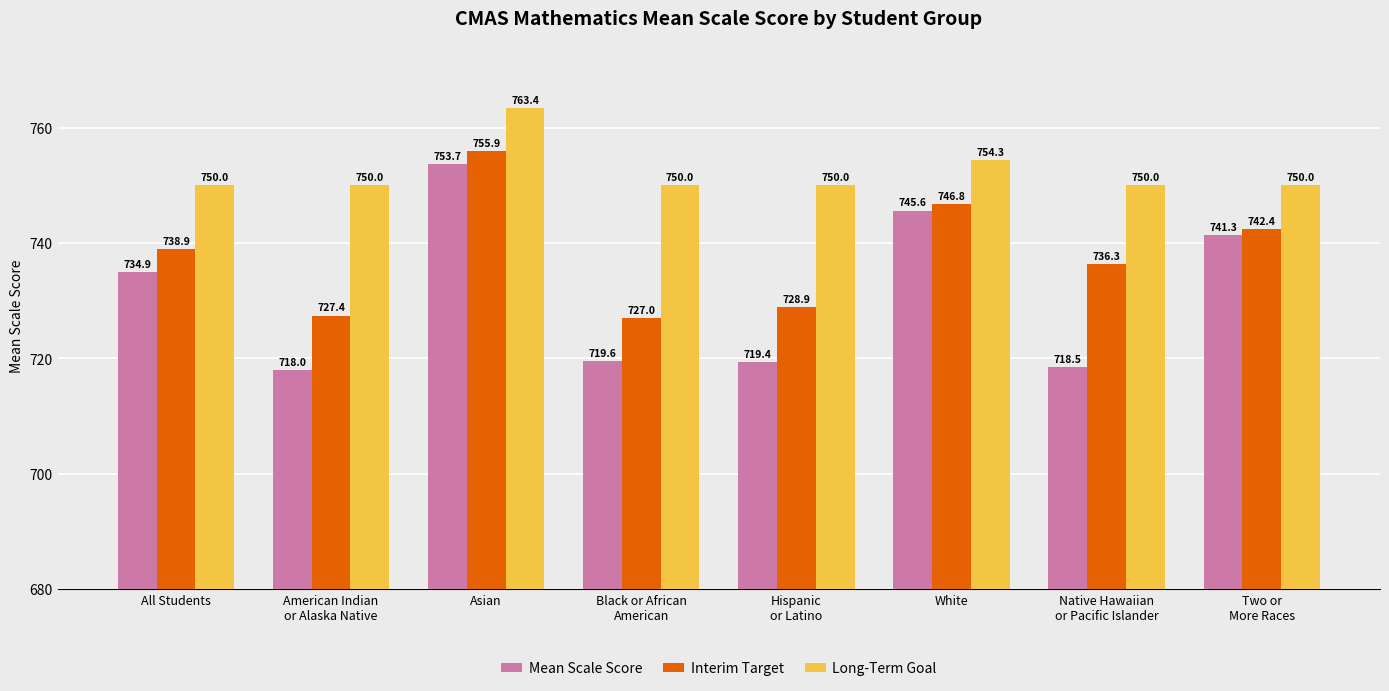

What is the spread (max minus min) of values at Black or African
American?

30.4